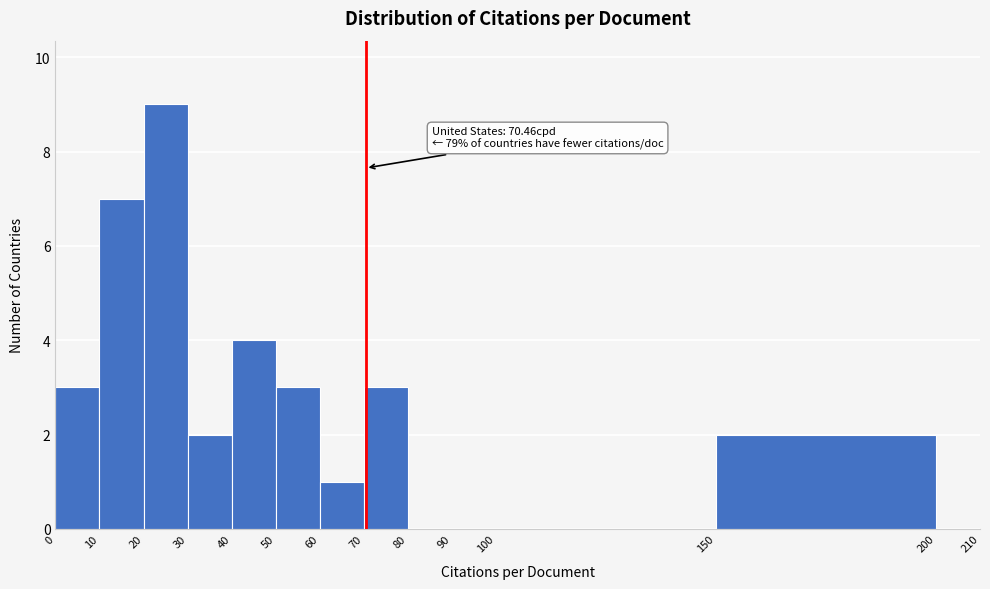

Which range on the x-axis has the tallest bar?

20 to 30